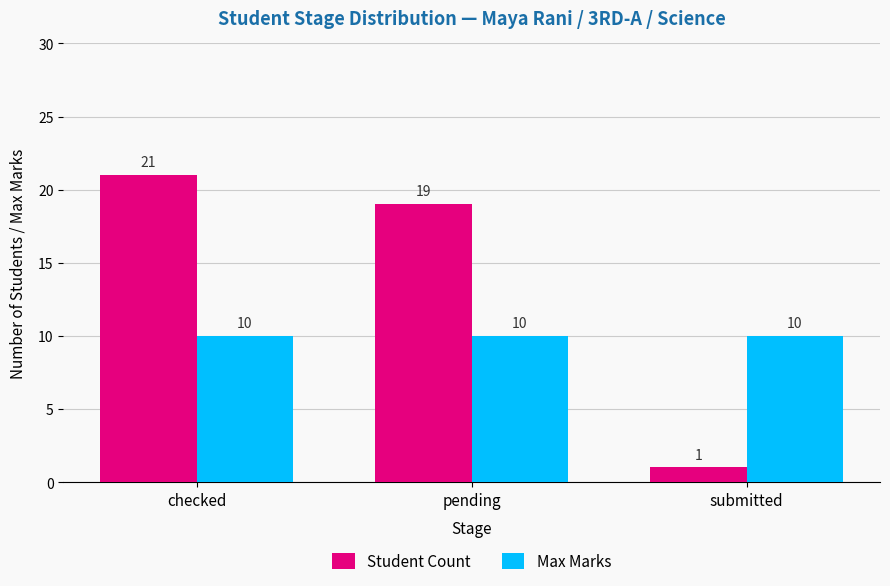

What position from the left is checked?

1